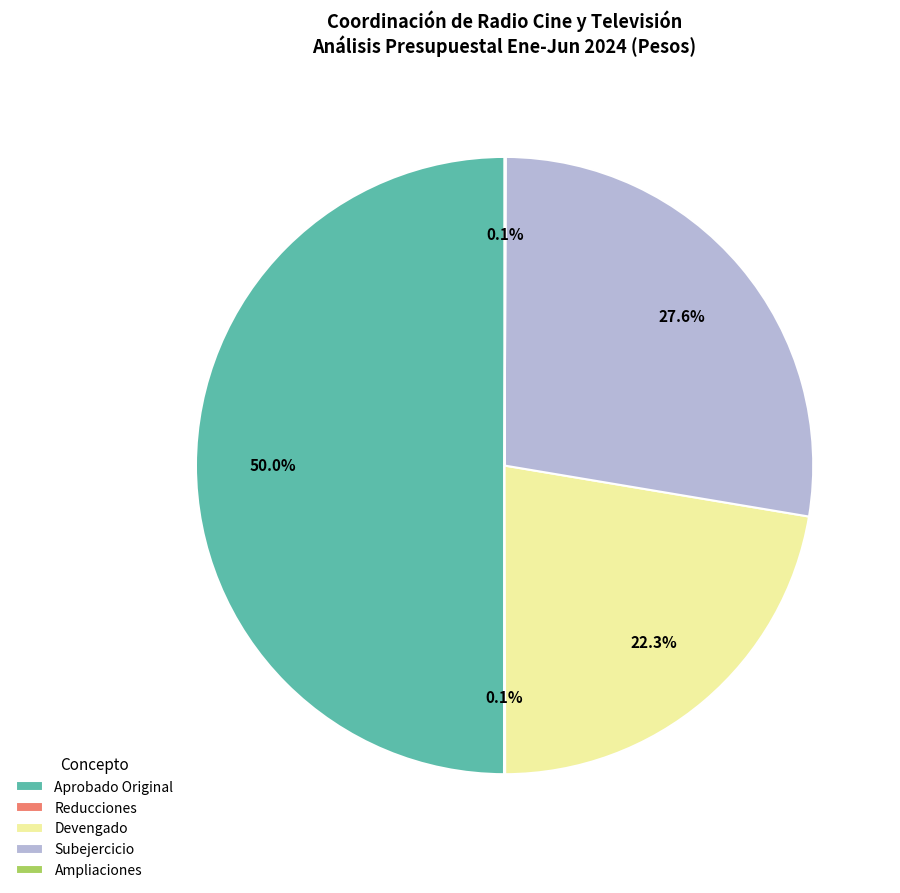

Which slice is the largest?

Aprobado Original